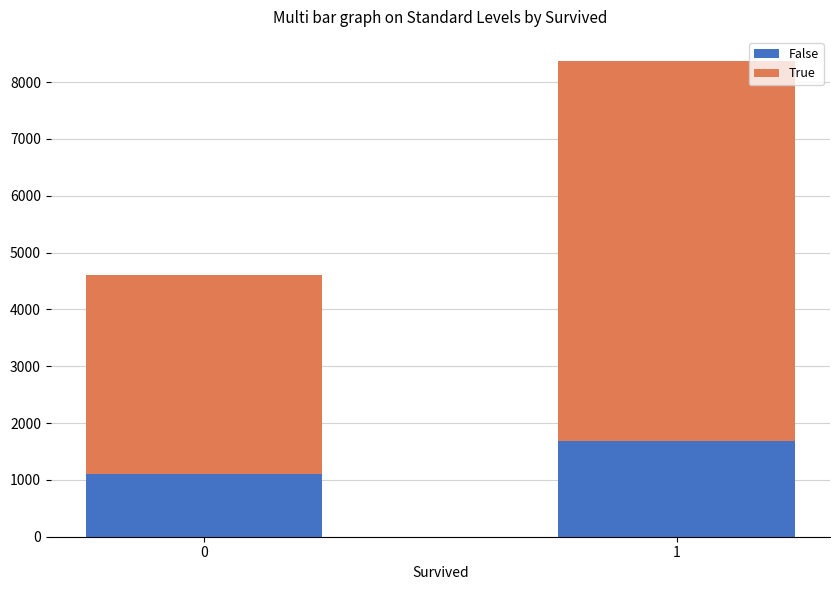

List the labels in order of False value, largest first.

1, 0